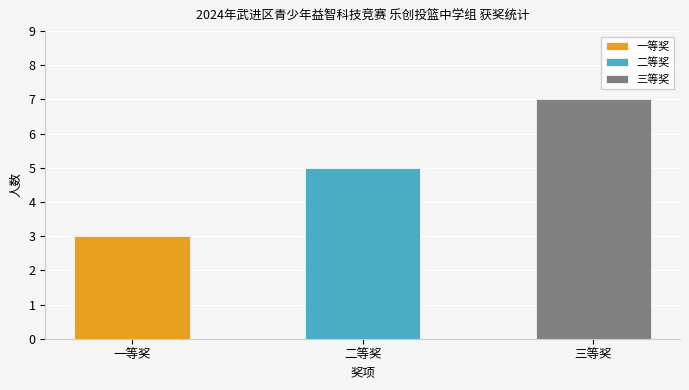

Rank the categories by value from highest to lowest.

三等奖, 二等奖, 一等奖